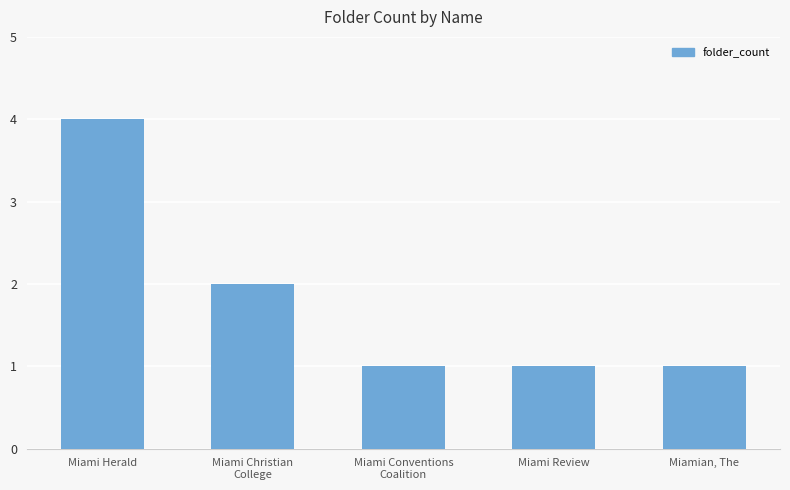

True or false: the data shows 0 at Miami Review.

False